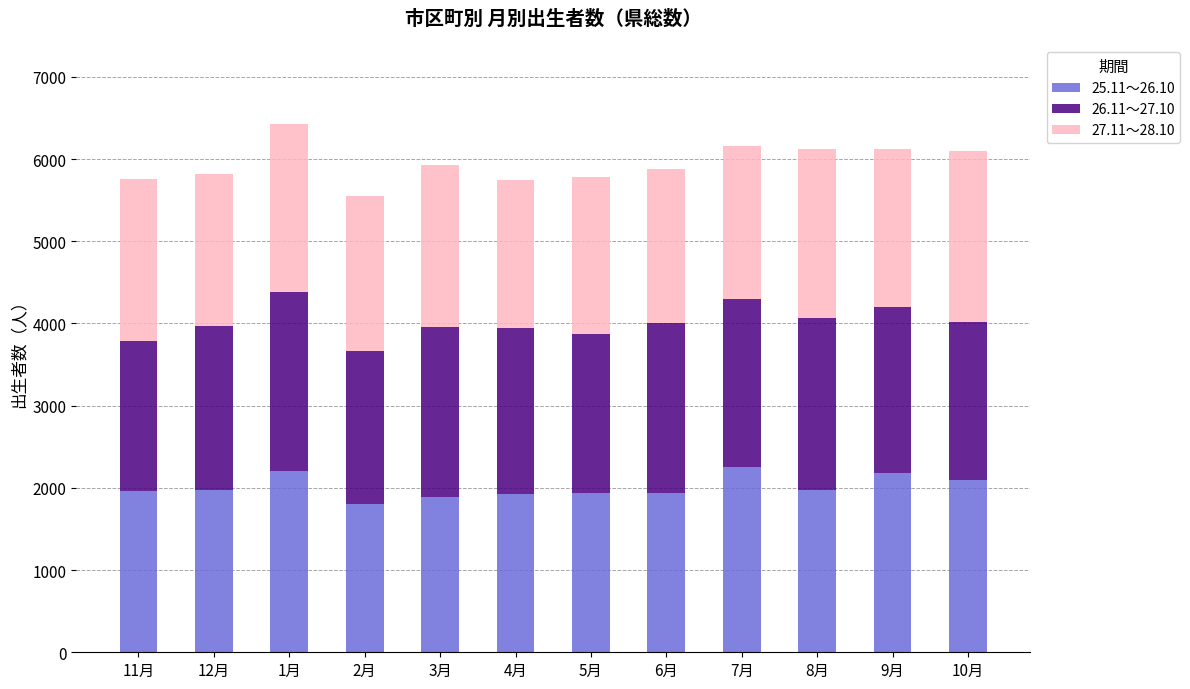

What is the minimum value for 25.11～26.10?

1808